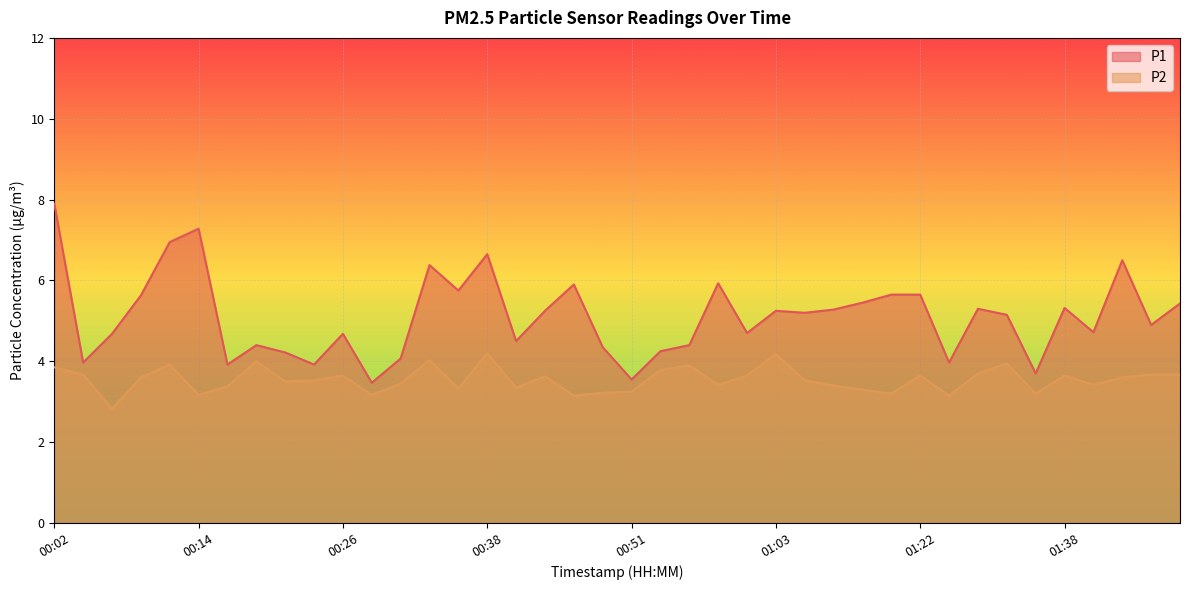

Reading right to left, list all the values displayed in this chart.

P1: 5.4	4.9	6.5	4.7	5.3	3.7	5.2	5.3	4.0	5.7	5.7	5.5	5.3	5.2	5.2	4.7	5.9	4.4	4.2	3.5	4.3	5.9	5.2	4.5	6.7	5.8	6.4	4.1	3.5	4.7	3.9	4.2	4.4	3.9	7.3	7.0	5.6	4.7	4.0	7.9
P2: 3.7	3.7	3.6	3.4	3.6	3.2	4.0	3.7	3.1	3.6	3.2	3.3	3.4	3.5	4.2	3.6	3.4	3.9	3.8	3.2	3.2	3.1	3.6	3.4	4.2	3.3	4.0	3.5	3.2	3.6	3.5	3.5	4.0	3.4	3.2	3.9	3.6	2.8	3.7	3.9